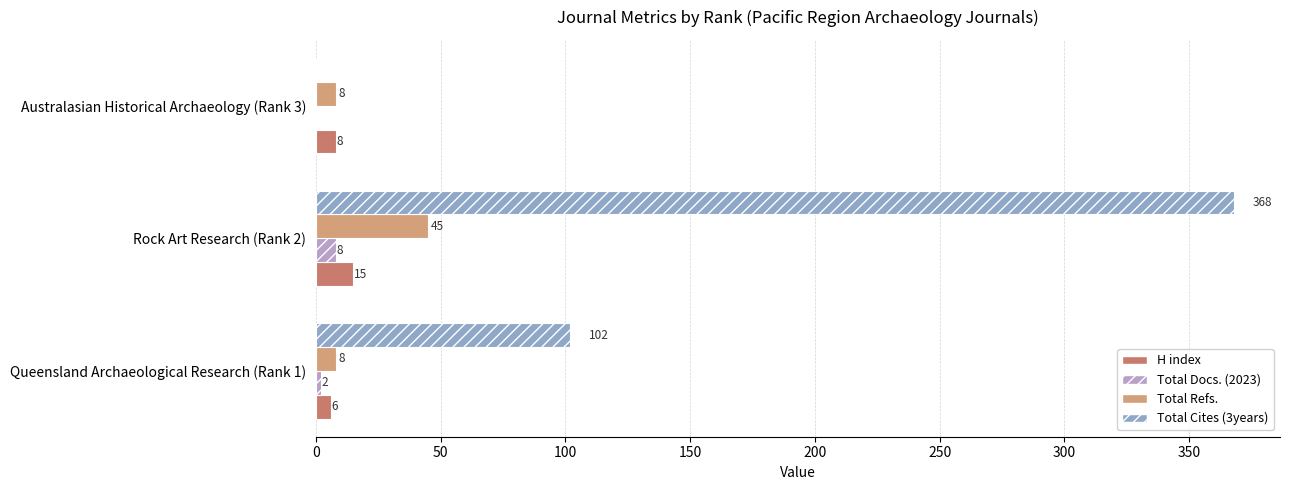

Which category has the highest value across all series?

Rock Art Research (Rank 2)